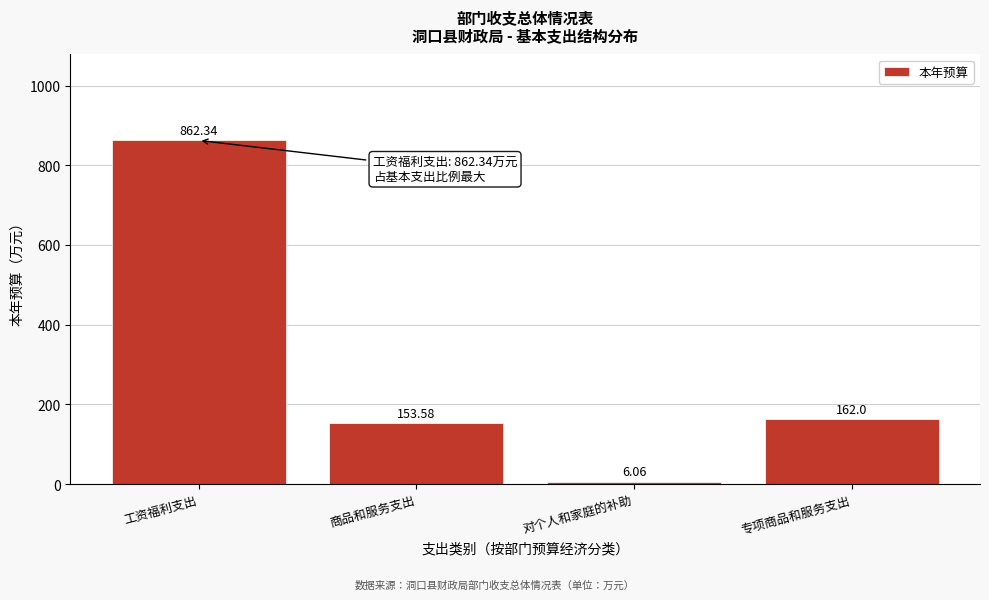

What is the difference between the values at 对个人和家庭的补助 and 工资福利支出?

856.3